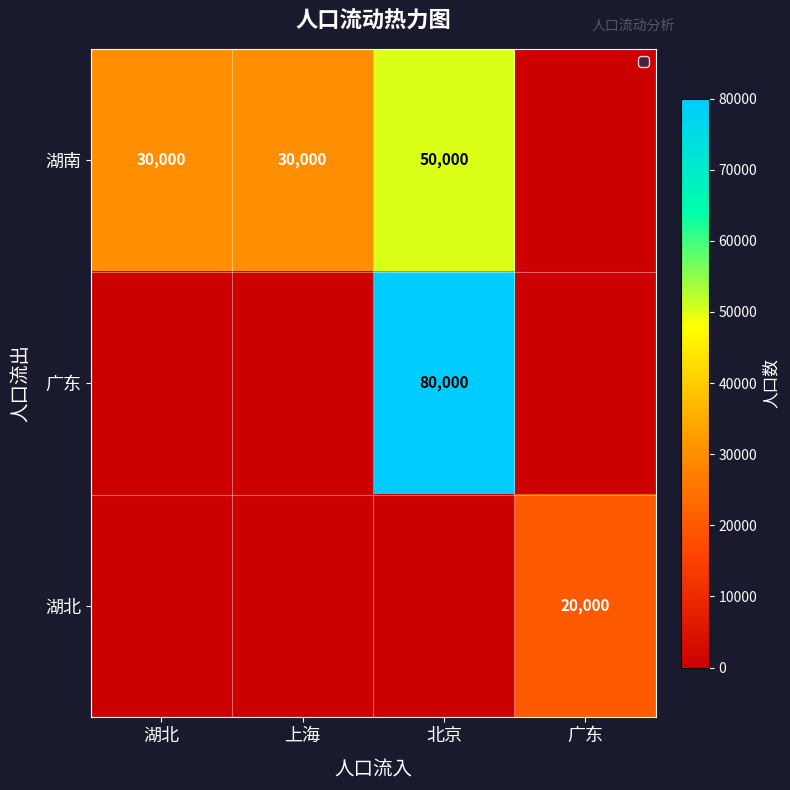

Which has a higher value, 湖北 or 上海?

湖北